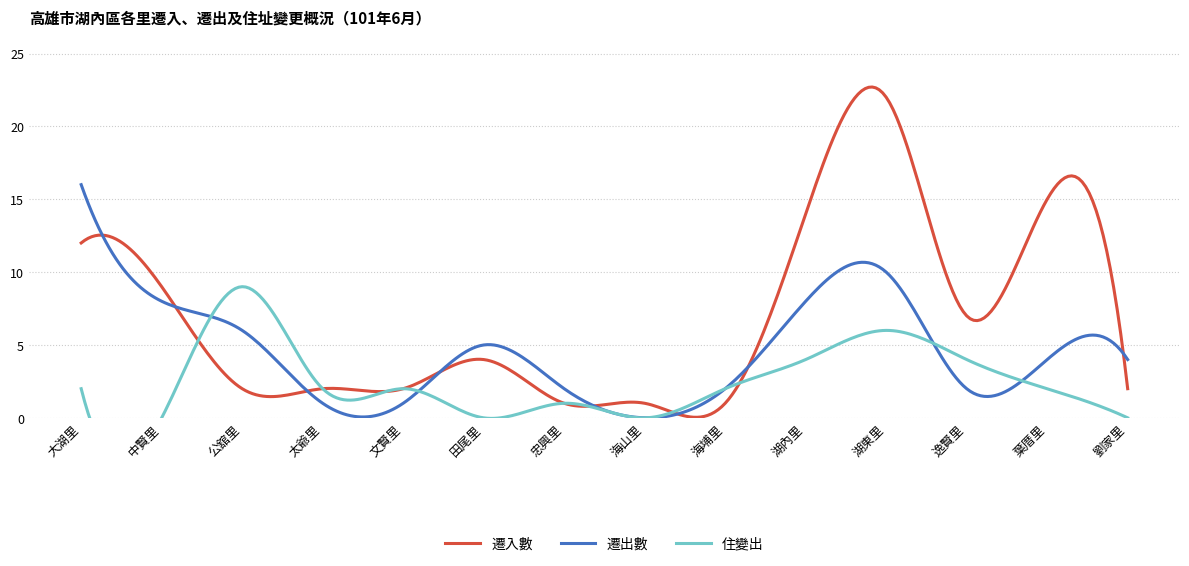

Is it true that 遷出數 equals 1 at 文賢里?

False